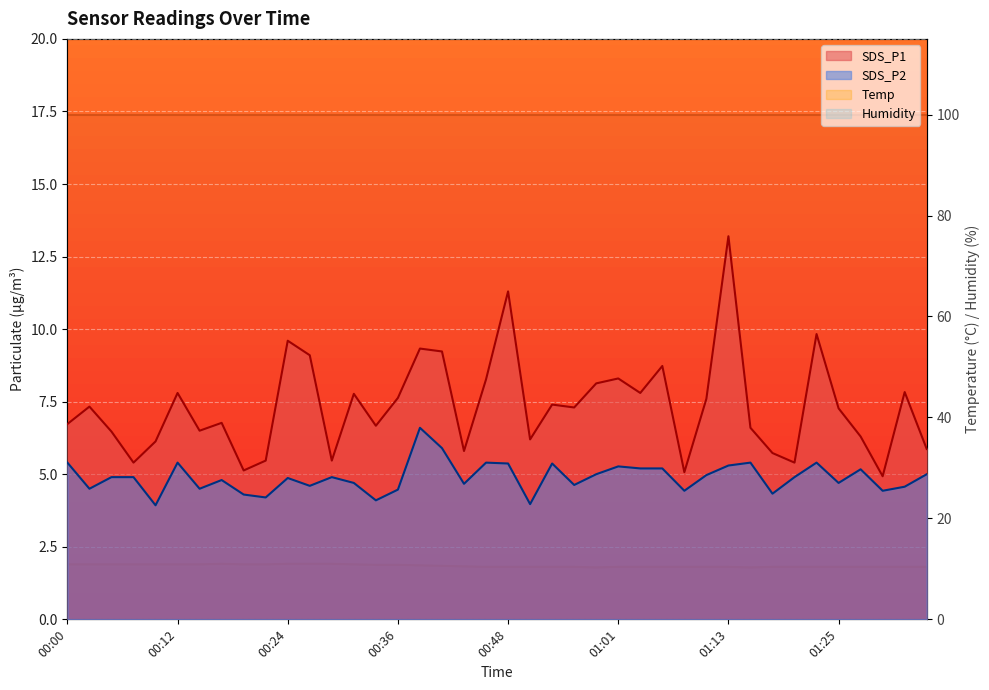

How many times do SDS_P1 and Temp cross each other?

4